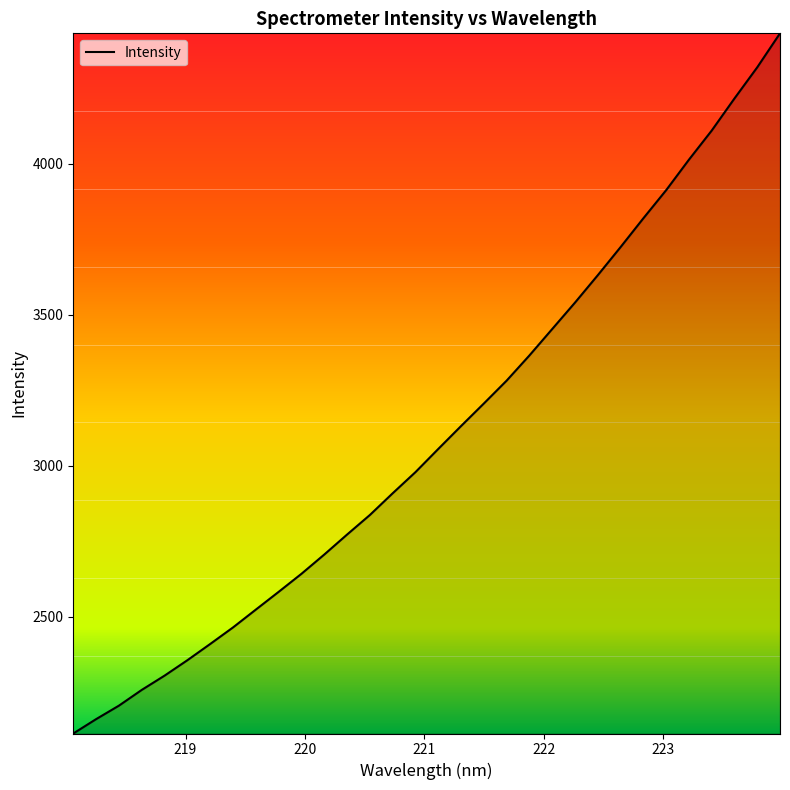

What is the difference between the maximum and minimum values?

2319.0